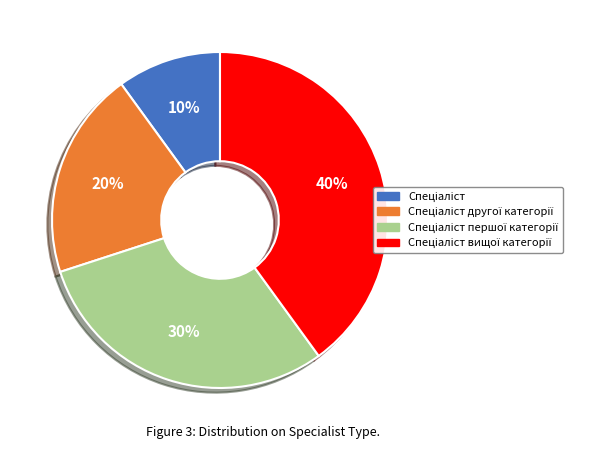

To the nearest percent, what is the average slice percentage?

25%